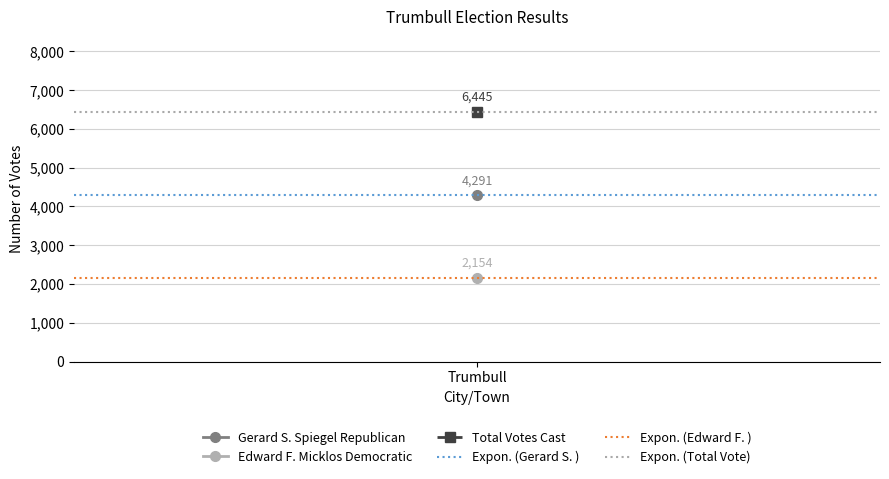

Which series has the largest range (max minus min)?

Expon. (Gerard S. )